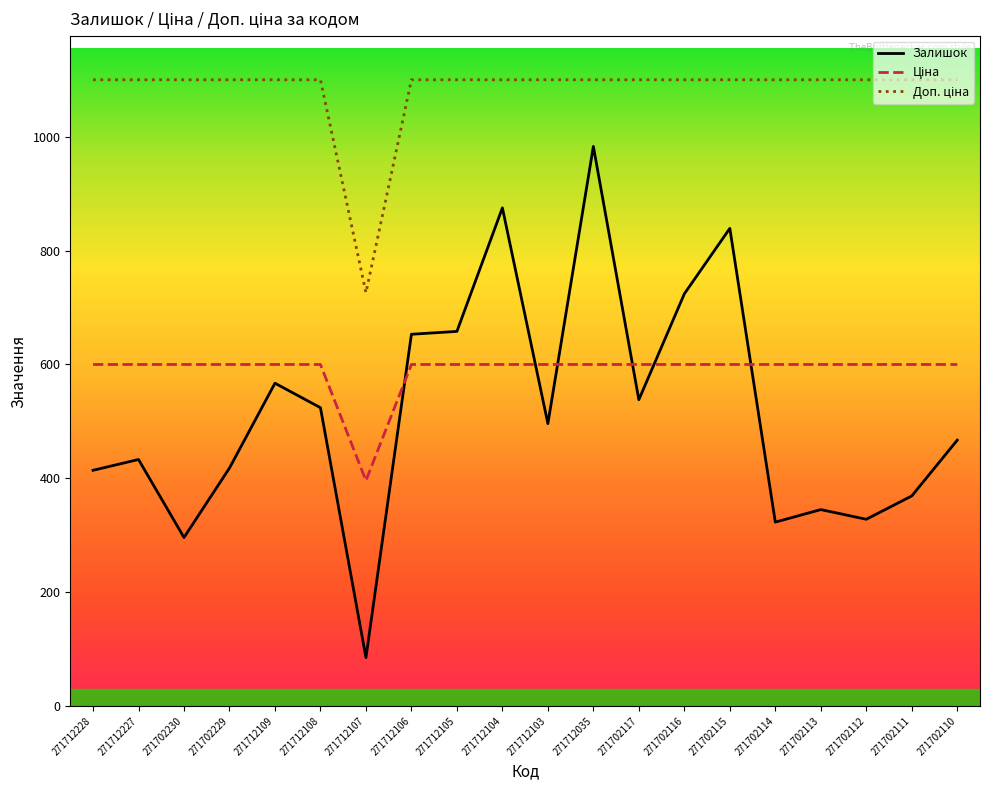

What is the difference between the second highest and second lowest values in the Залишок series?

579.0